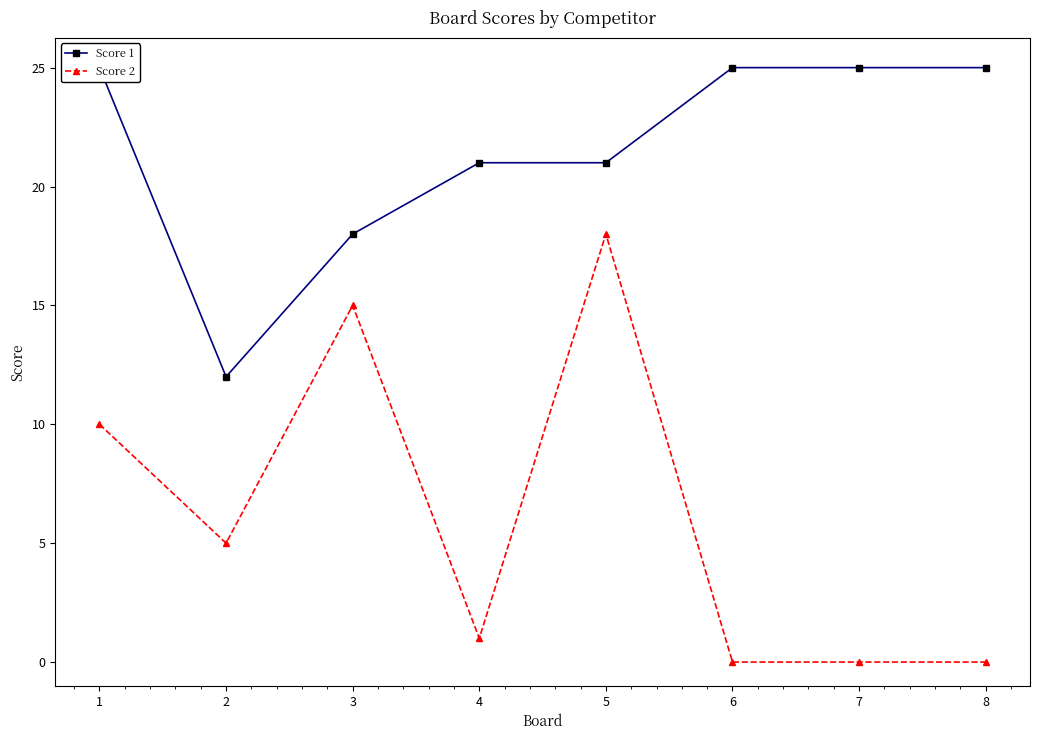

Is this an area chart (filled region under the line)?

No